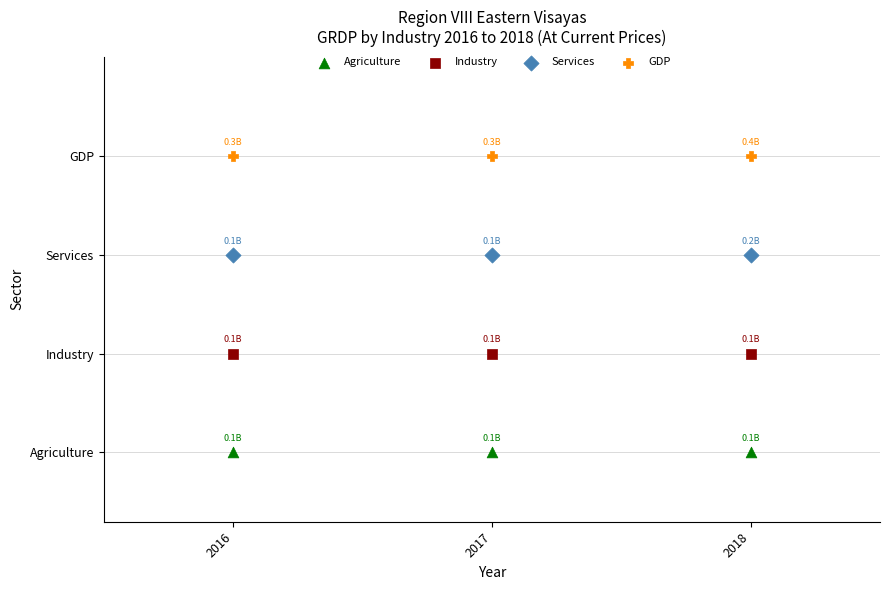

Which series reaches the minimum Y coordinate?

Agriculture